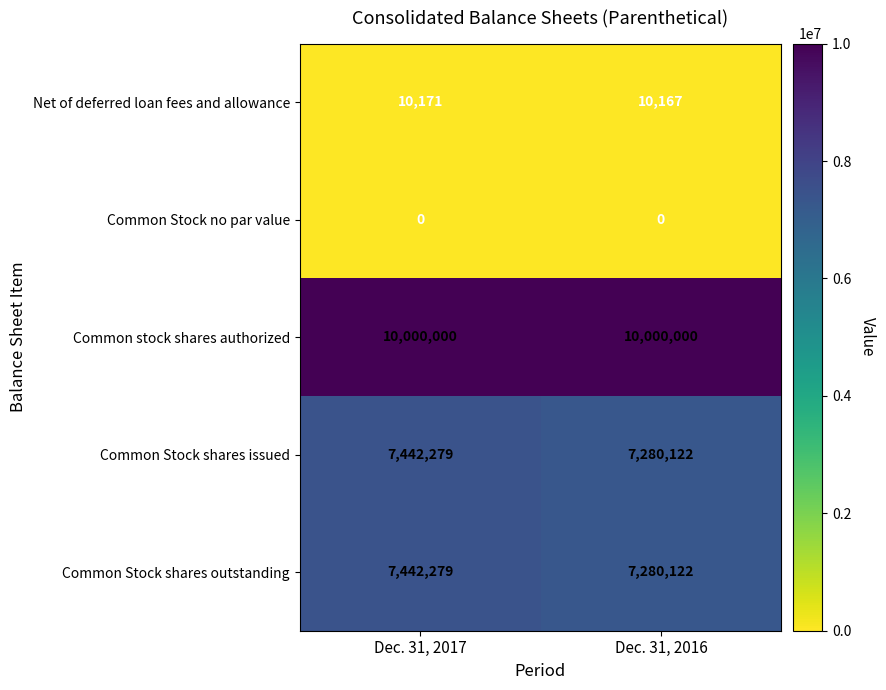

Reading left to right, list all the values displayed in this chart.

Net of deferred loan fees and allowance: Dec. 31, 2017=10171	Dec. 31, 2016=10167
Common Stock no par value: Dec. 31, 2017=0	Dec. 31, 2016=0
Common stock shares authorized: Dec. 31, 2017=10000000	Dec. 31, 2016=10000000
Common Stock shares issued: Dec. 31, 2017=7442279	Dec. 31, 2016=7280122
Common Stock shares outstanding: Dec. 31, 2017=7442279	Dec. 31, 2016=7280122